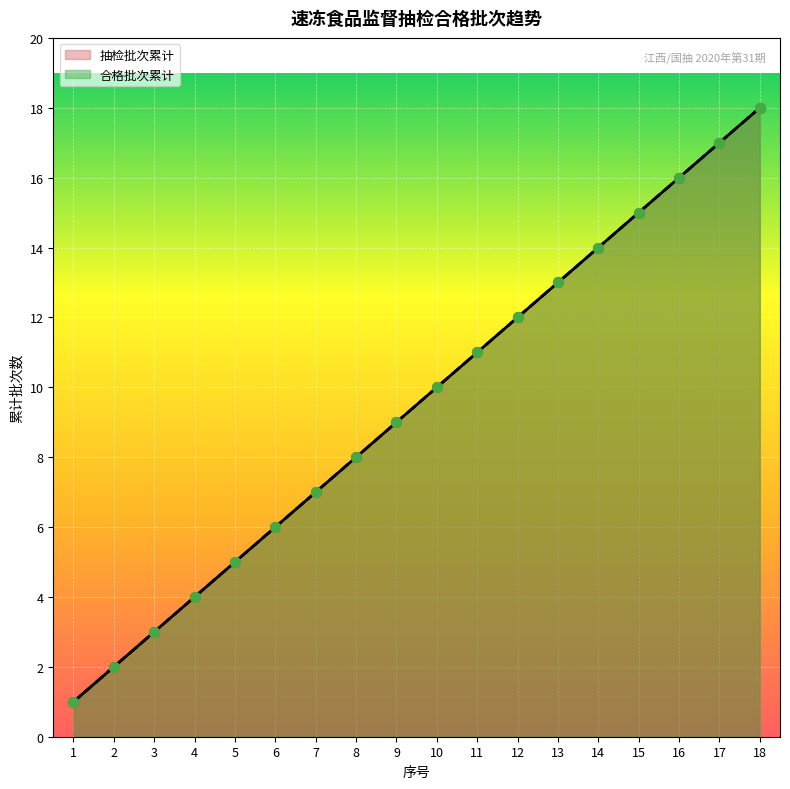

At which category is the sum across all series the highest?

18